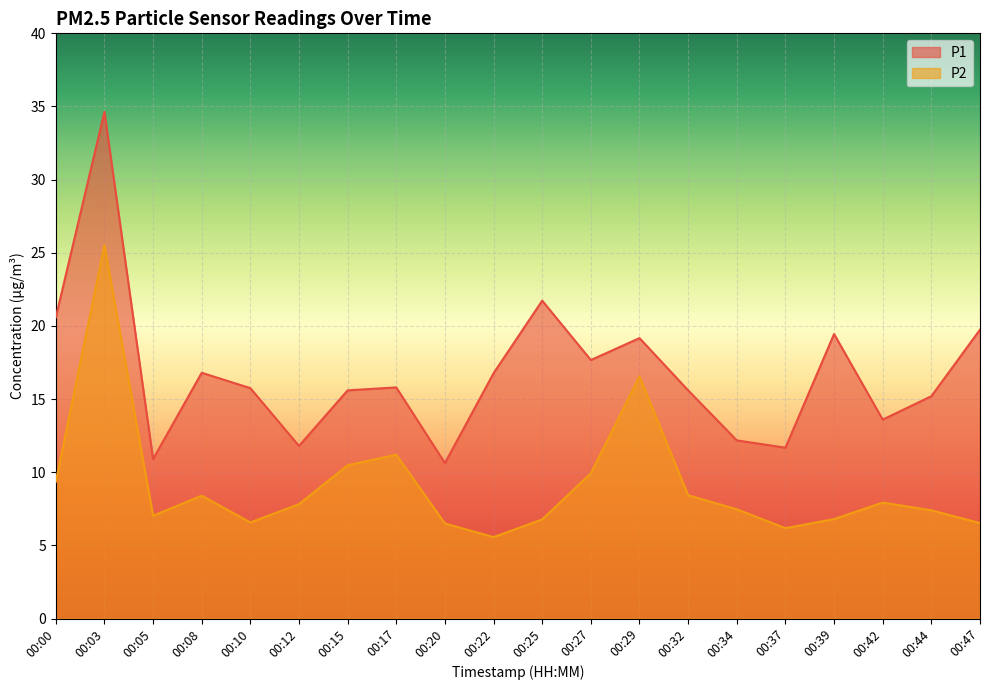

At which label is P2 closest to 15?

00:29